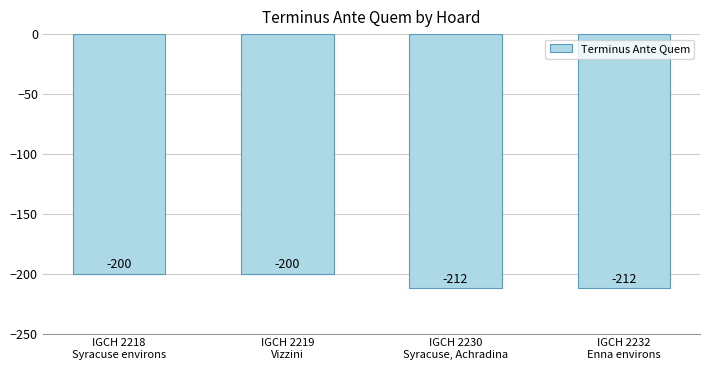

How many data points does each series have?

4